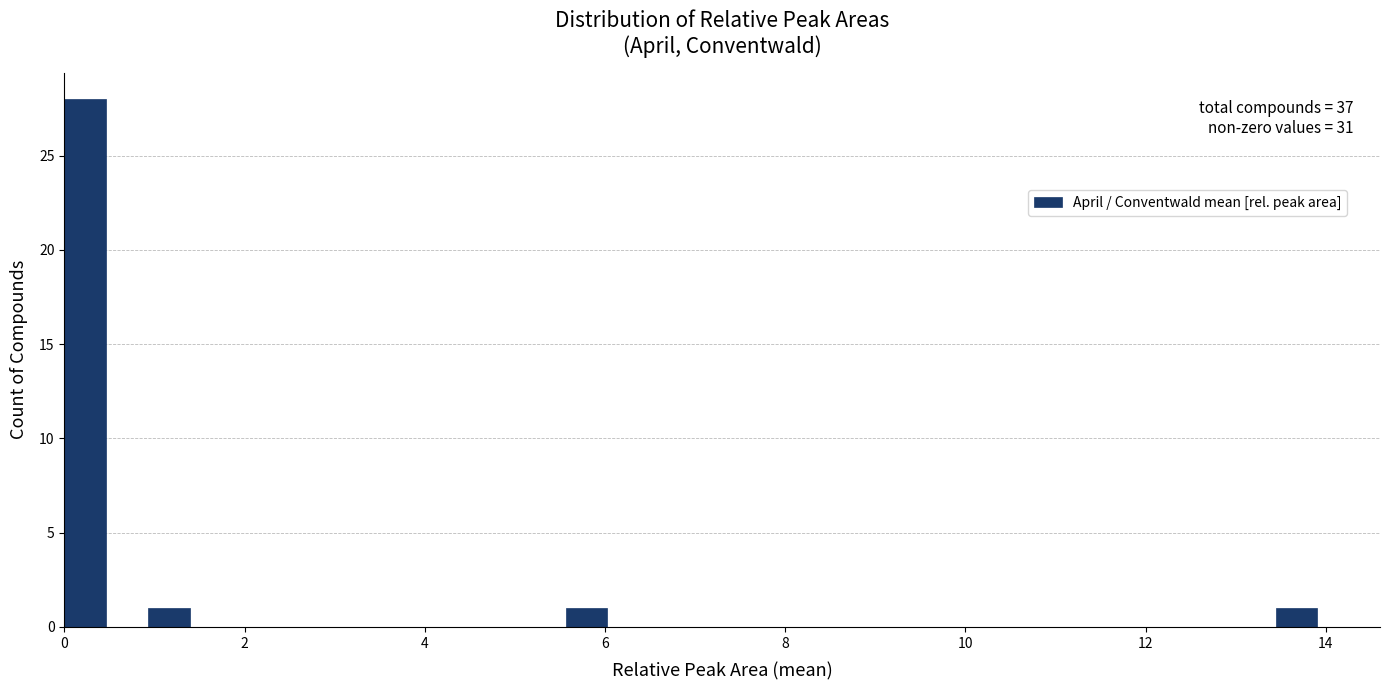

Read against the x-axis, roughly where is the centre of the tallest bar?

0.2